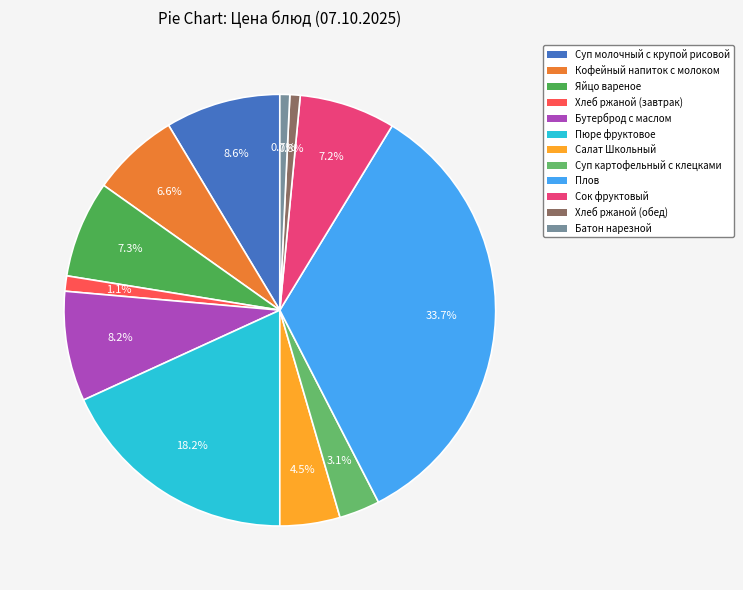

How many segments does this pie chart have?

12